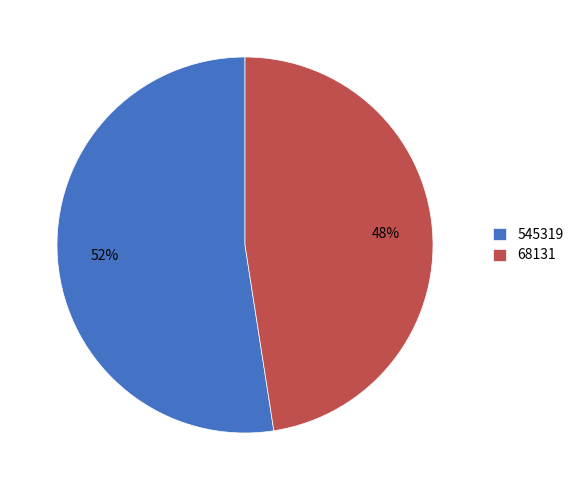

Between 545319 and 68131, which is larger?

545319